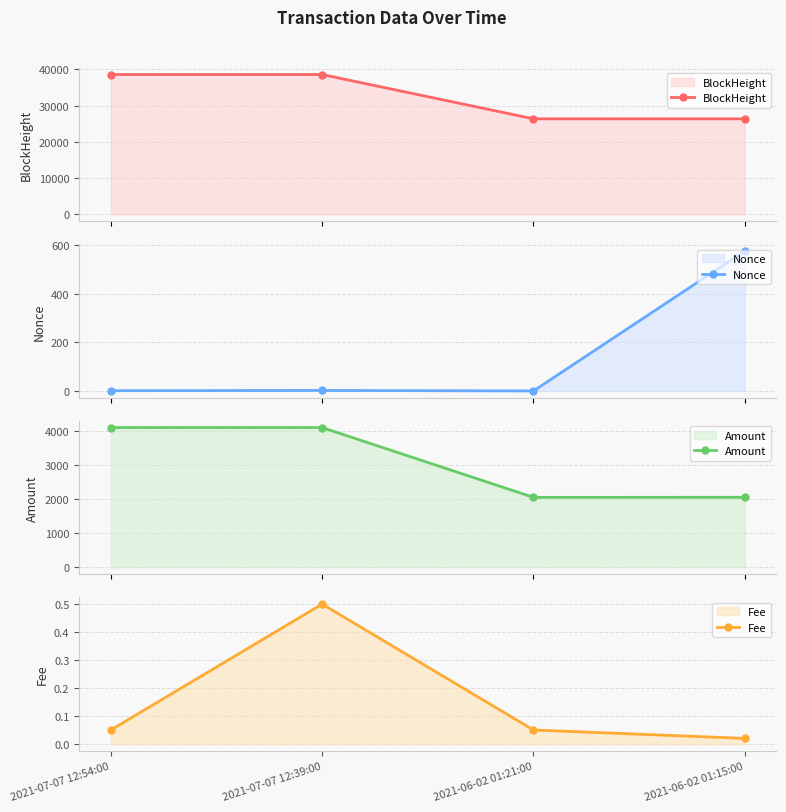

What position from the right is 2021-07-07 12:39:00?

3